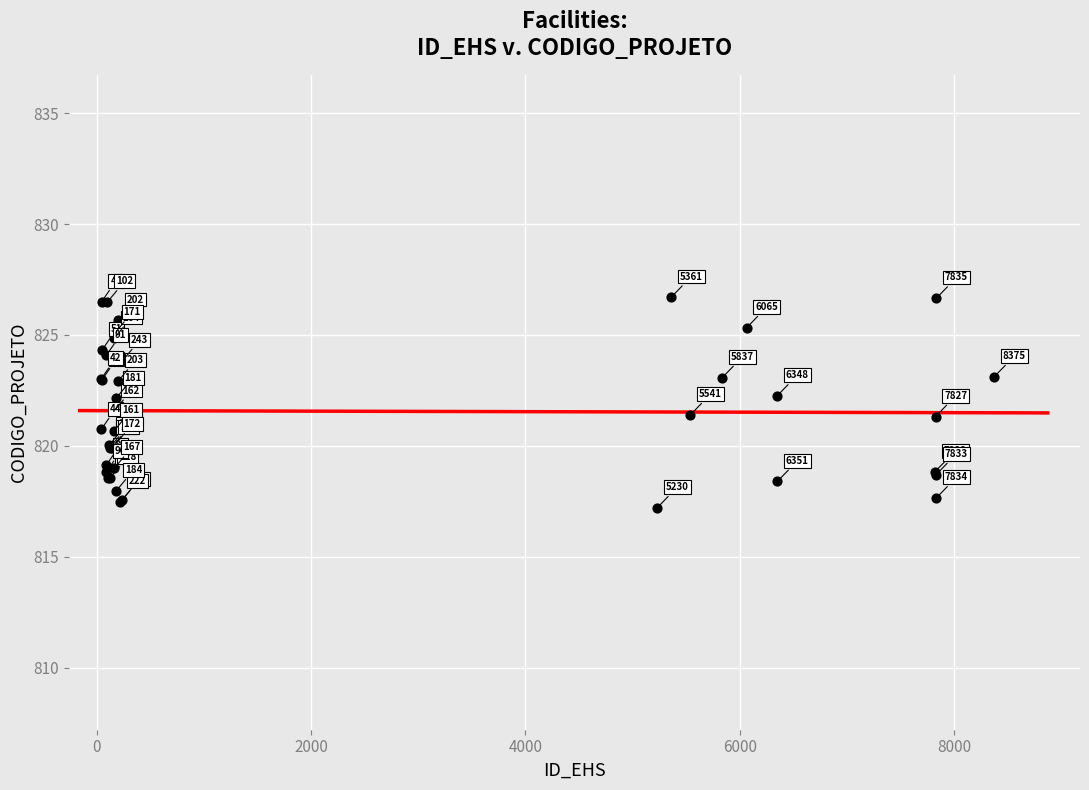

What Y value in the scatter plot is closest to 821?

820.7